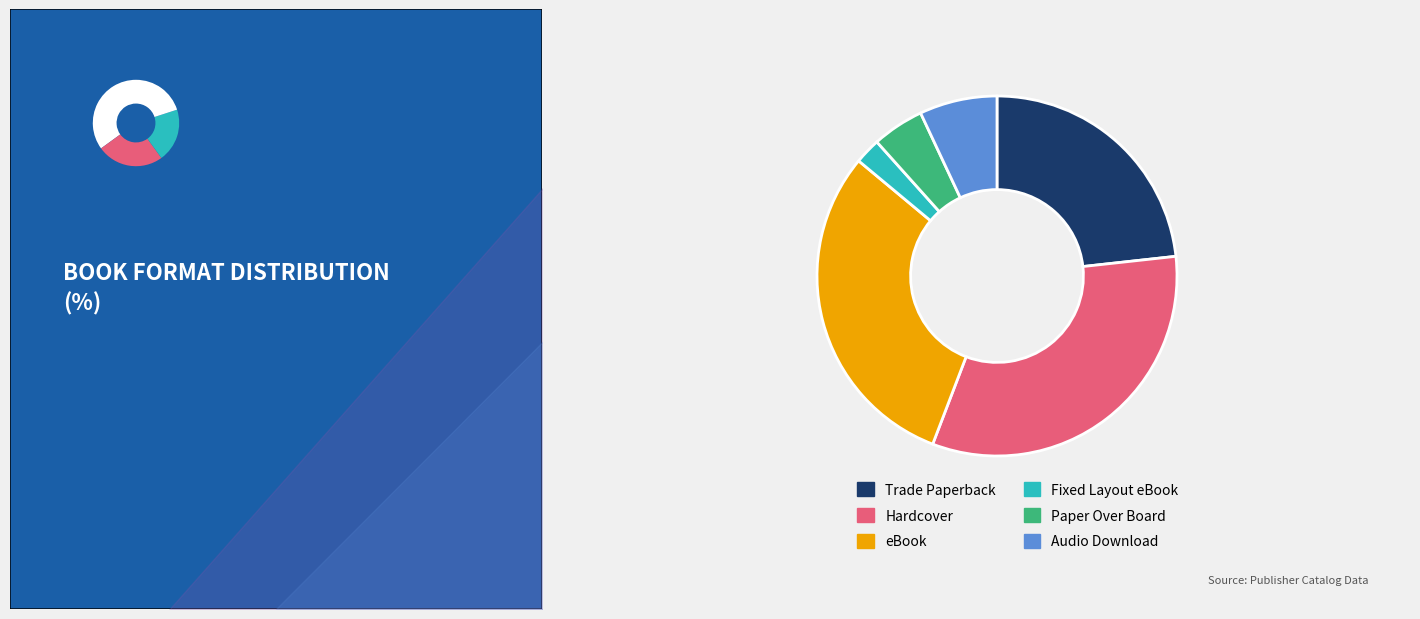

What percentage do Hardcover and Trade Paperback together represent?

55.8%